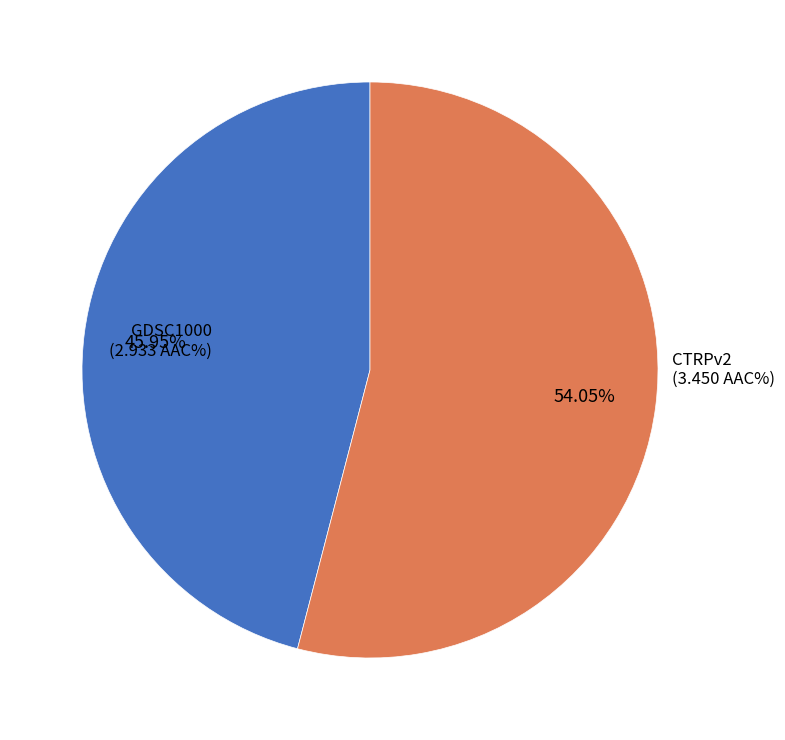

Is it true that CTRPv2 is 68% of the pie?

False